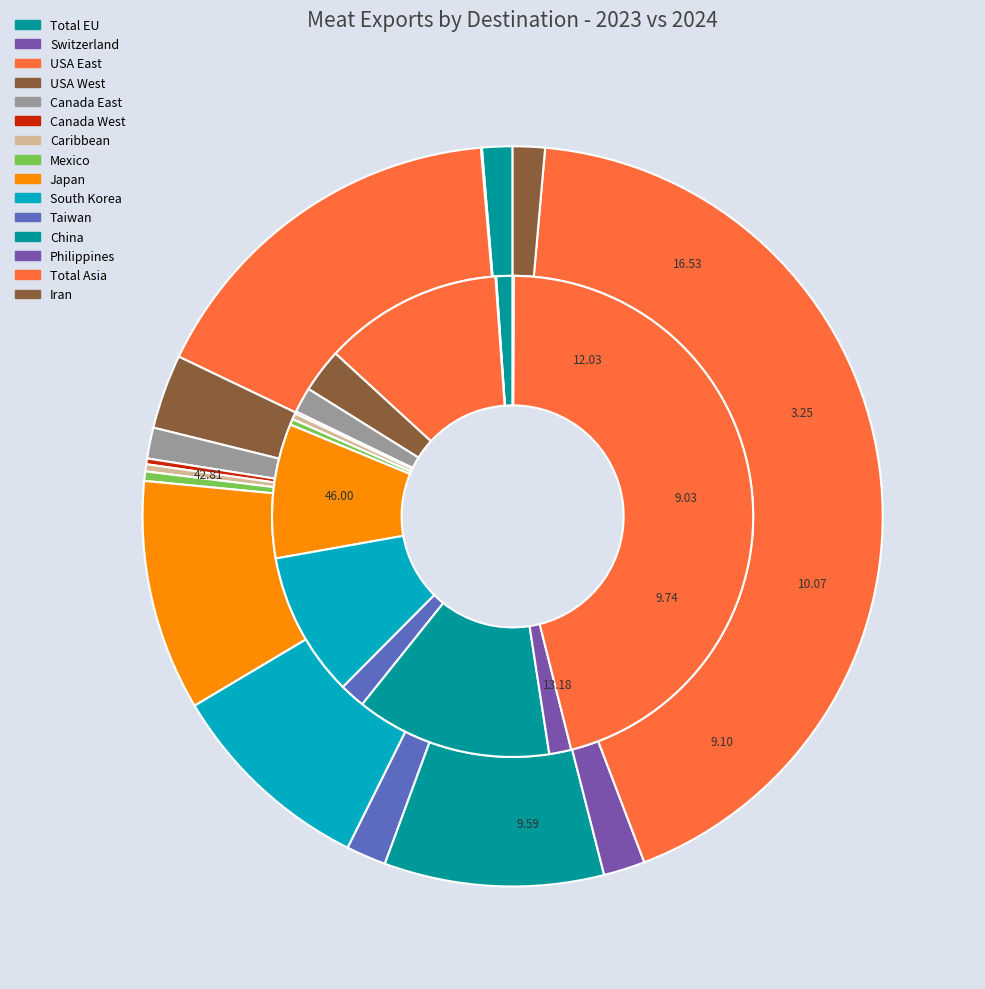

Does any single category account for the majority?

No